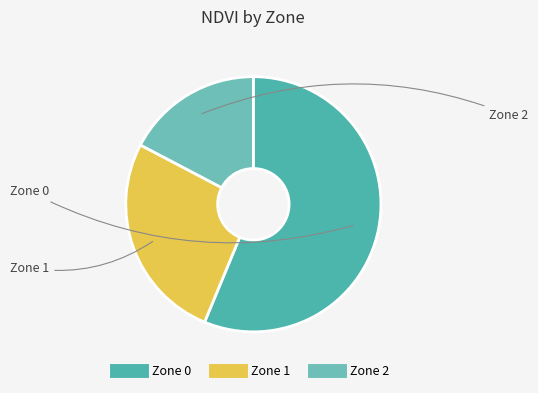

Which category has the smallest portion of the pie?

Zone 2